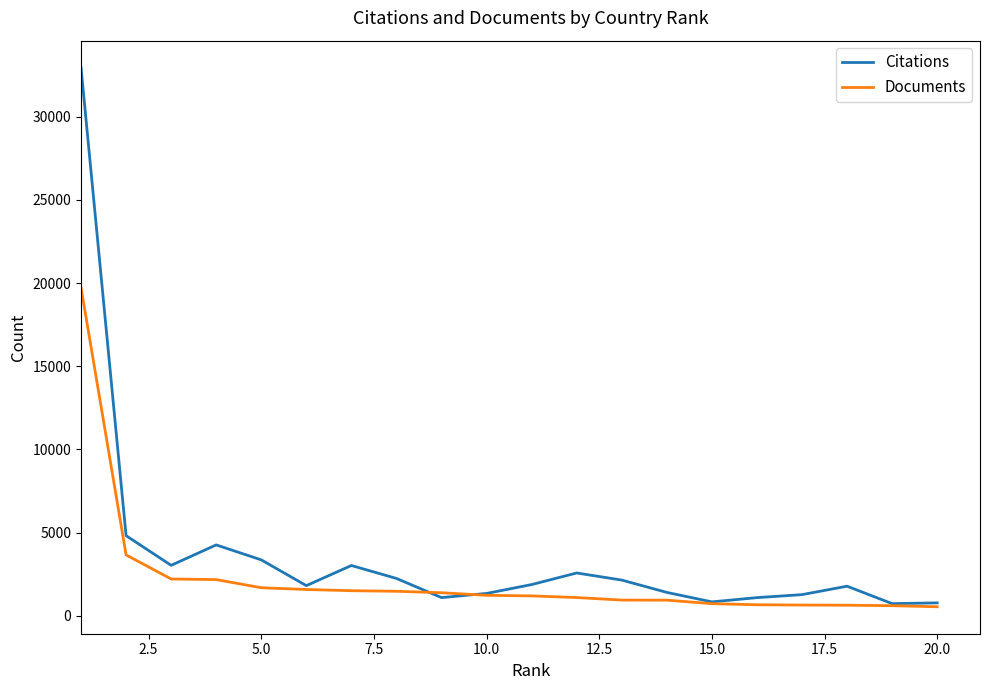

What is the greatest value displayed?

32949